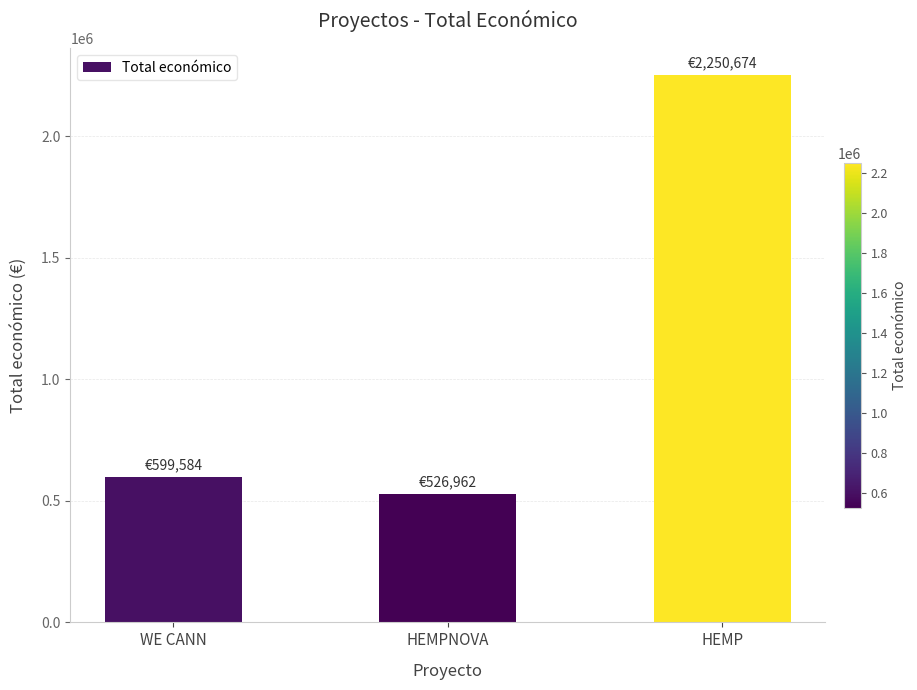

Where is the data nearest to the value 1388818?

WE CANN